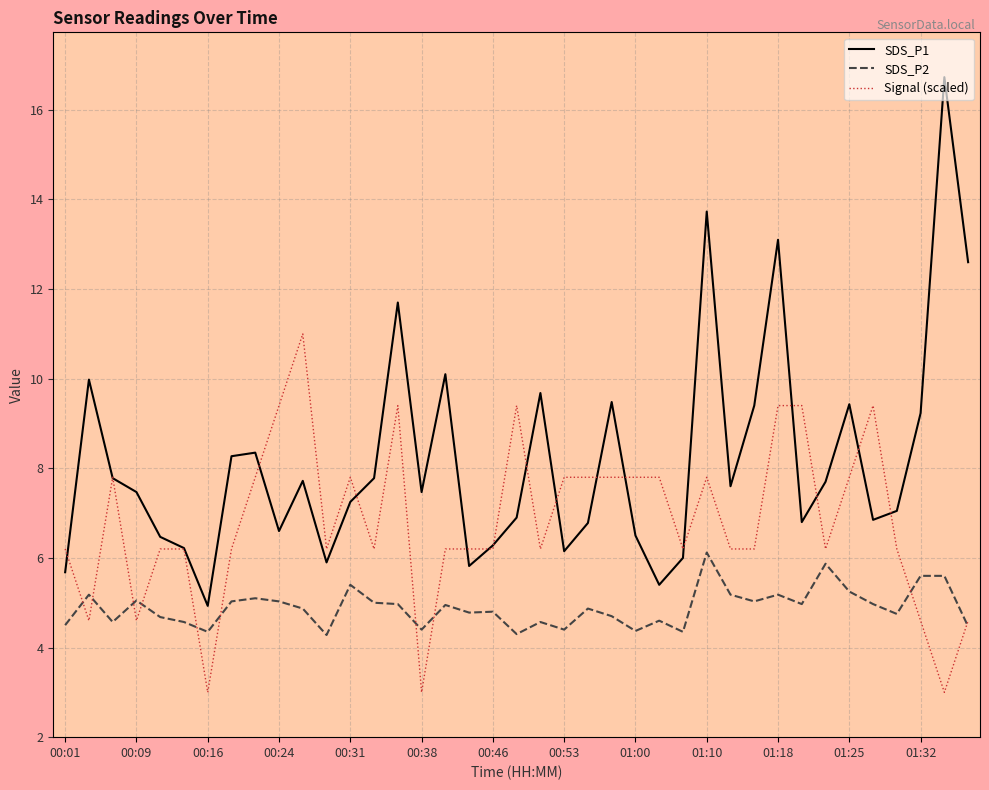

What is the maximum value for SDS_P1?

16.7